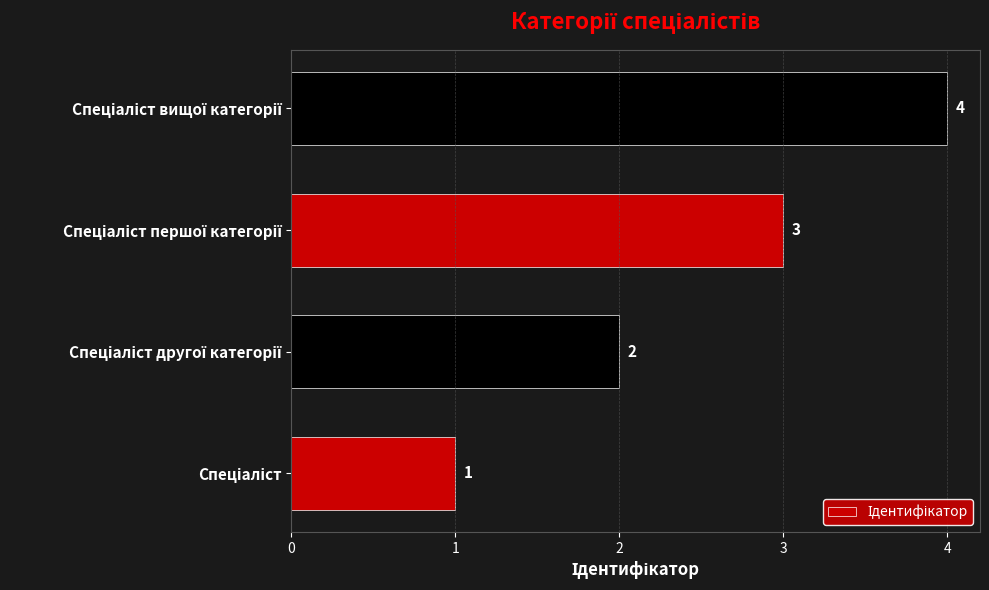

What is the difference between the second highest and minimum values?

2